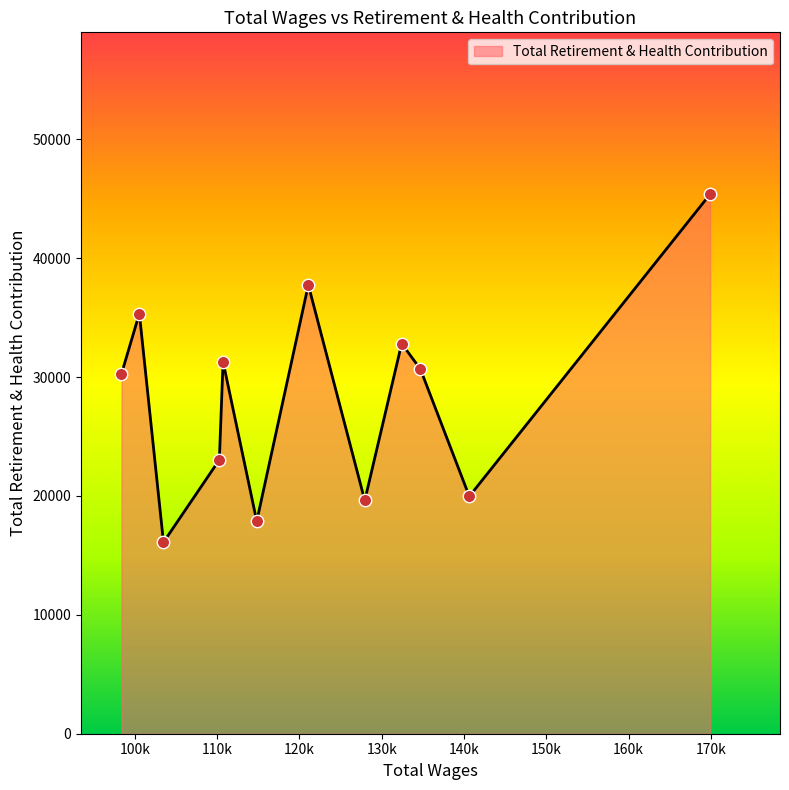

What is the difference between the maximum and minimum values?

29277